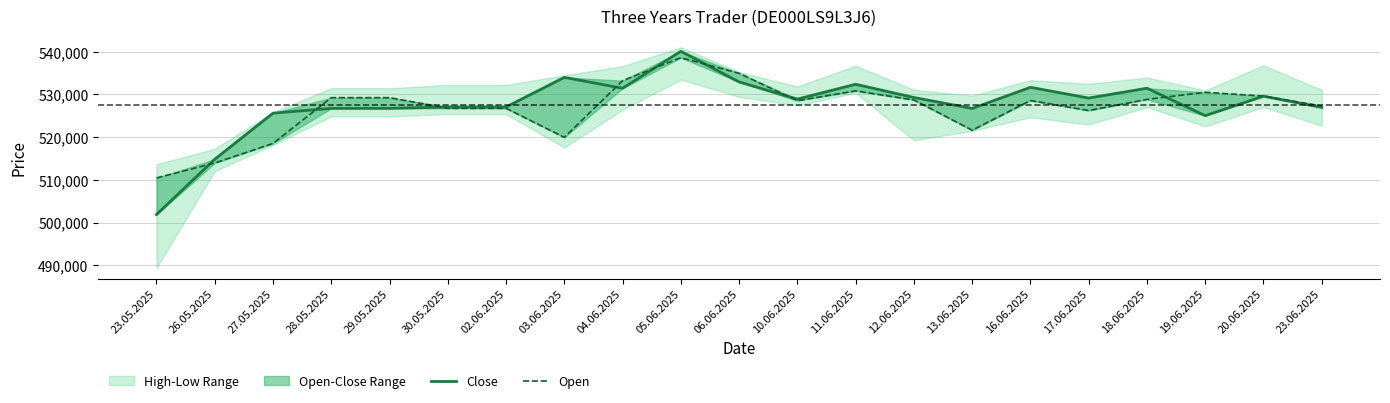

Reading left to right, what are all the values shown in this chart?

Close: 23.05.2025=501872	26.05.2025=514821	27.05.2025=525620	28.05.2025=526751	29.05.2025=526751	30.05.2025=527072	02.06.2025=527072	03.06.2025=534008	04.06.2025=531457	05.06.2025=540118	06.06.2025=532935	10.06.2025=528917	11.06.2025=532394	12.06.2025=529293	13.06.2025=526737	16.06.2025=531676	17.06.2025=529164	18.06.2025=531463	19.06.2025=525044	20.06.2025=529594	23.06.2025=526974
Open: 23.05.2025=510445	26.05.2025=513944	27.05.2025=518529	28.05.2025=529255	29.05.2025=529255	30.05.2025=526754	02.06.2025=526754	03.06.2025=519952	04.06.2025=533240	05.06.2025=538620	06.06.2025=534964	10.06.2025=528544	11.06.2025=530843	12.06.2025=528717	13.06.2025=521631	16.06.2025=528583	17.06.2025=526242	18.06.2025=528855	19.06.2025=530509	20.06.2025=529636	23.06.2025=527307